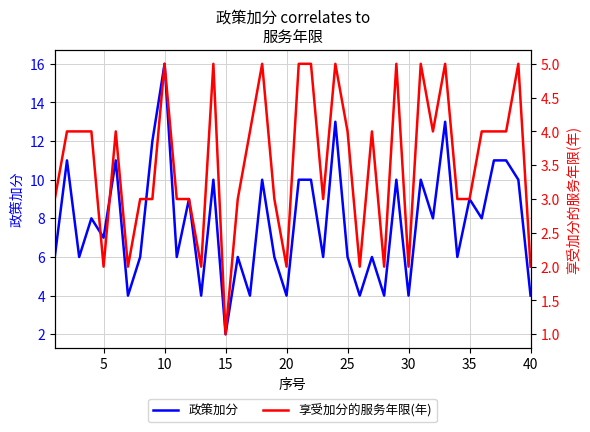

List the series in order of their overall mean, highest first.

政策加分, 享受加分的服务年限(年)